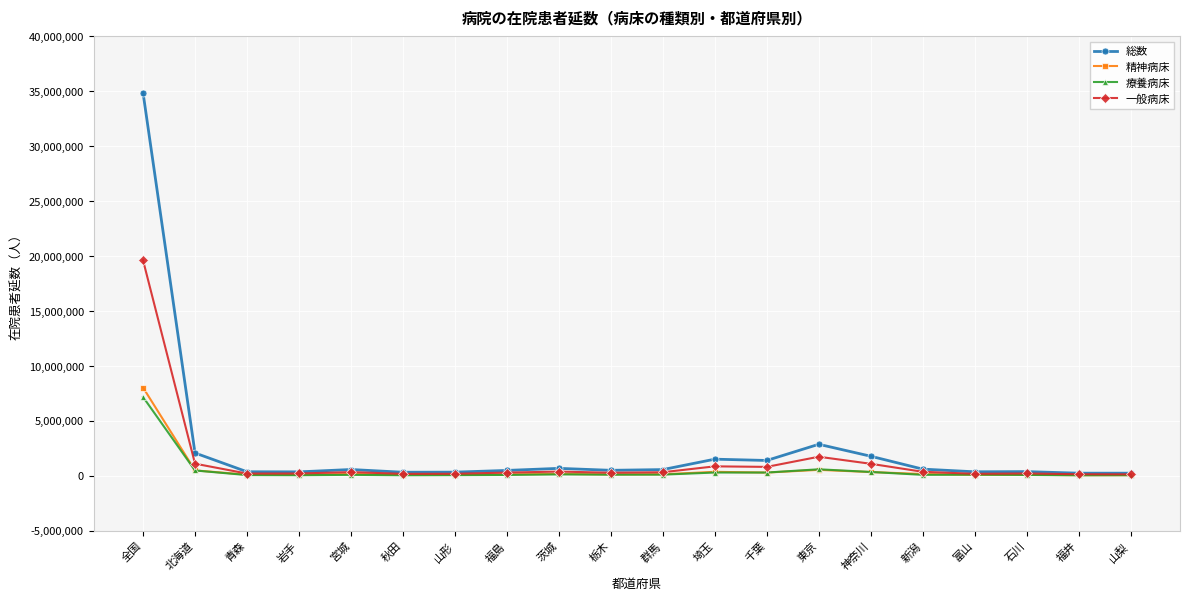

What is the average value of the 一般病床 series?

1429125